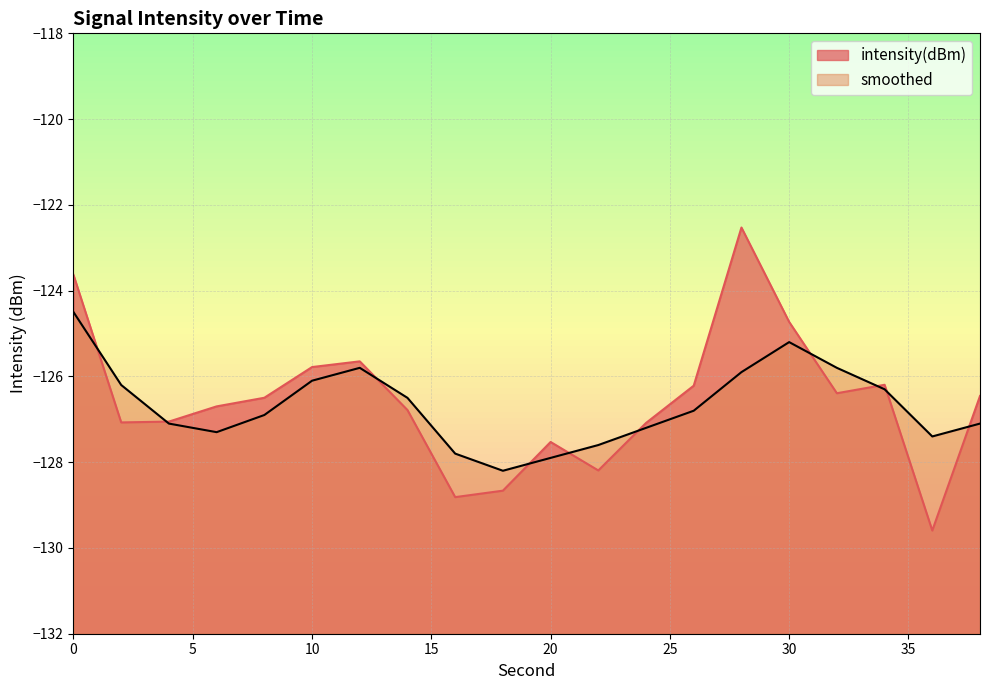

At which category does intensity(dBm) reach its first local peak?

12